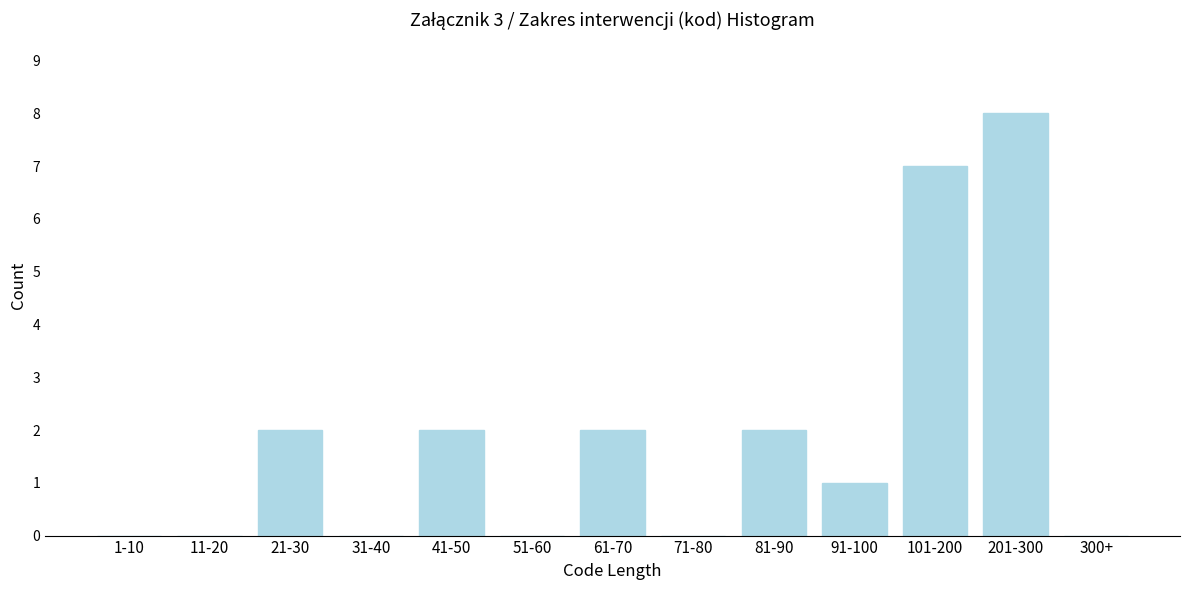

Reading left to right, transcribe all the data shown in this chart.

1-10=0	11-20=0	21-30=2	31-40=0	41-50=2	51-60=0	61-70=2	71-80=0	81-90=2	91-100=1	101-200=7	201-300=8	300+=0